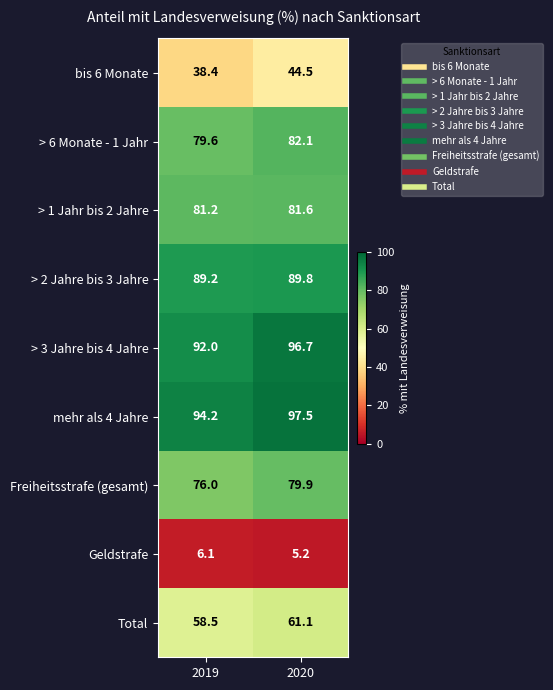

Count the number of categories in the chart.

2